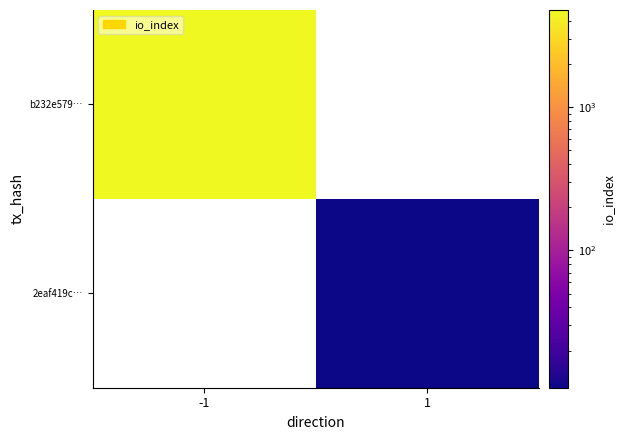

Reading left to right, extract all data points from this chart.

b232e579…: -1=4775	1=0
2eaf419c…: -1=0	1=11